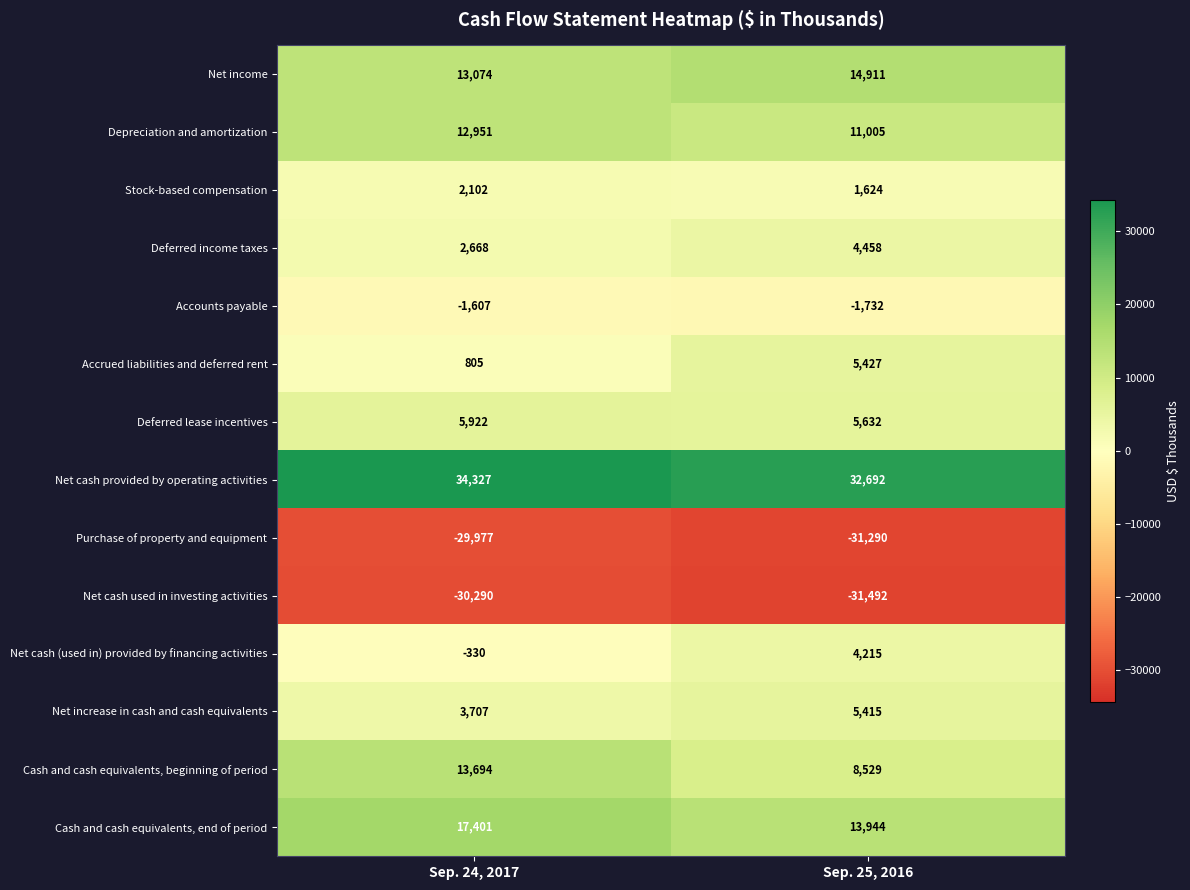

What is the minimum value shown in the chart?

-31492